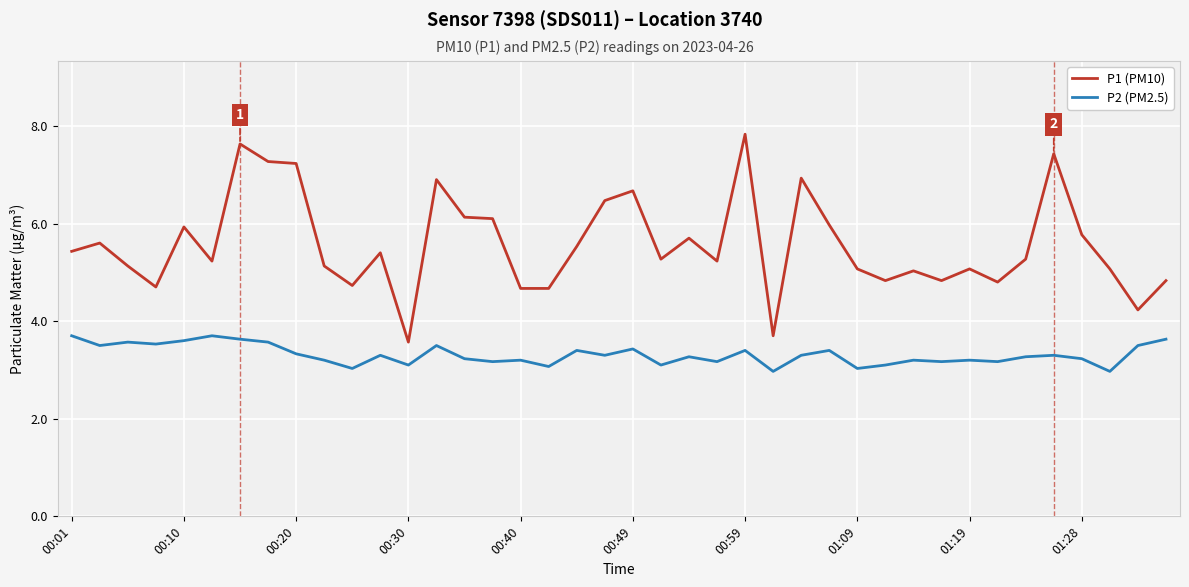

Reading left to right, extract all data points from this chart.

P1 (PM10): 5.4	5.6	5.1	4.7	5.9	5.2	7.6	7.3	7.2	5.1	4.7	5.4	3.6	6.9	6.1	6.1	4.7	4.7	5.5	6.5	6.7	5.3	5.7	5.2	7.8	3.7	6.9	6.0	5.1	4.8	5.0	4.8	5.1	4.8	5.3	7.4	5.8	5.1	4.2	4.8
P2 (PM2.5): 3.7	3.5	3.6	3.5	3.6	3.7	3.6	3.6	3.3	3.2	3.0	3.3	3.1	3.5	3.2	3.2	3.2	3.1	3.4	3.3	3.4	3.1	3.3	3.2	3.4	3.0	3.3	3.4	3.0	3.1	3.2	3.2	3.2	3.2	3.3	3.3	3.2	3.0	3.5	3.6